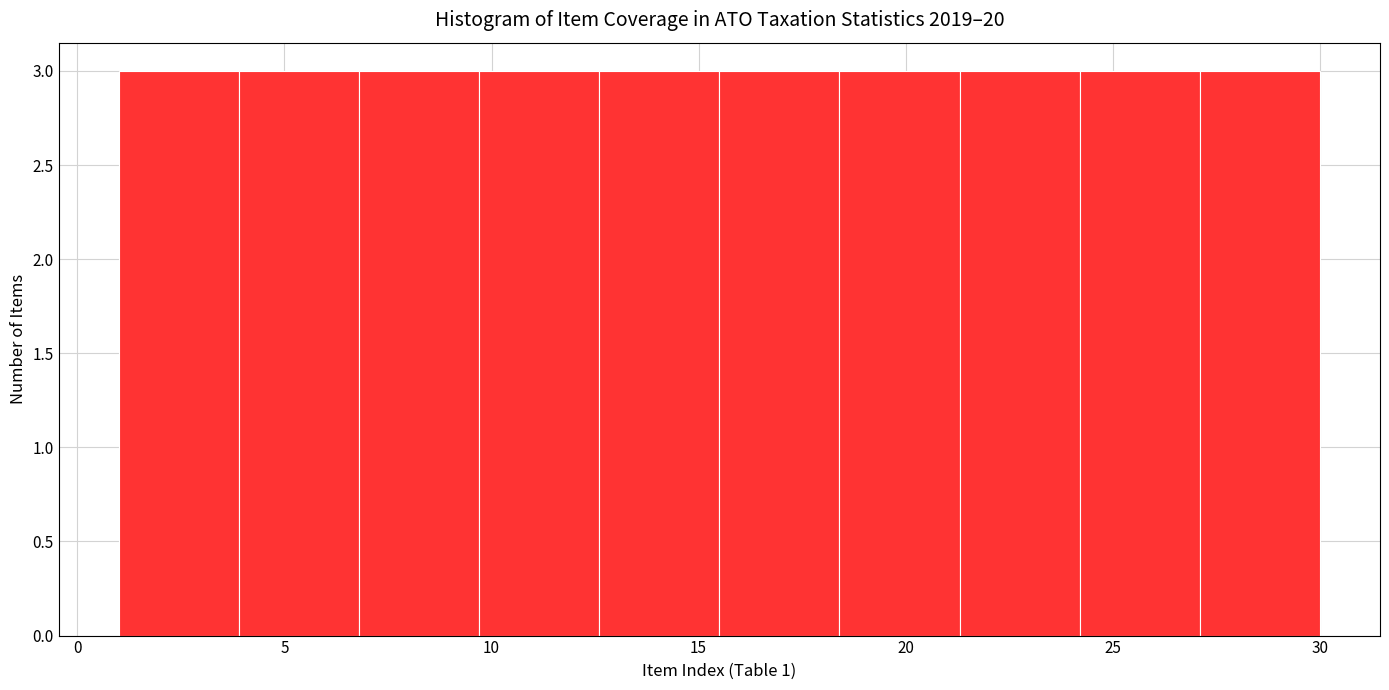

Reading left to right, list every bar in this chart as the range it spans on the x-axis followed by its height. Neither the bar edges nor the heights are printed on the chart, so give them approximately, as read against the axes.

1.0 to 3.9: 3
3.9 to 6.8: 3
6.8 to 9.7: 3
9.7 to 12.6: 3
12.6 to 15.5: 3
15.5 to 18.4: 3
18.4 to 21.3: 3
21.3 to 24.2: 3
24.2 to 27.1: 3
27.1 to 30.0: 3